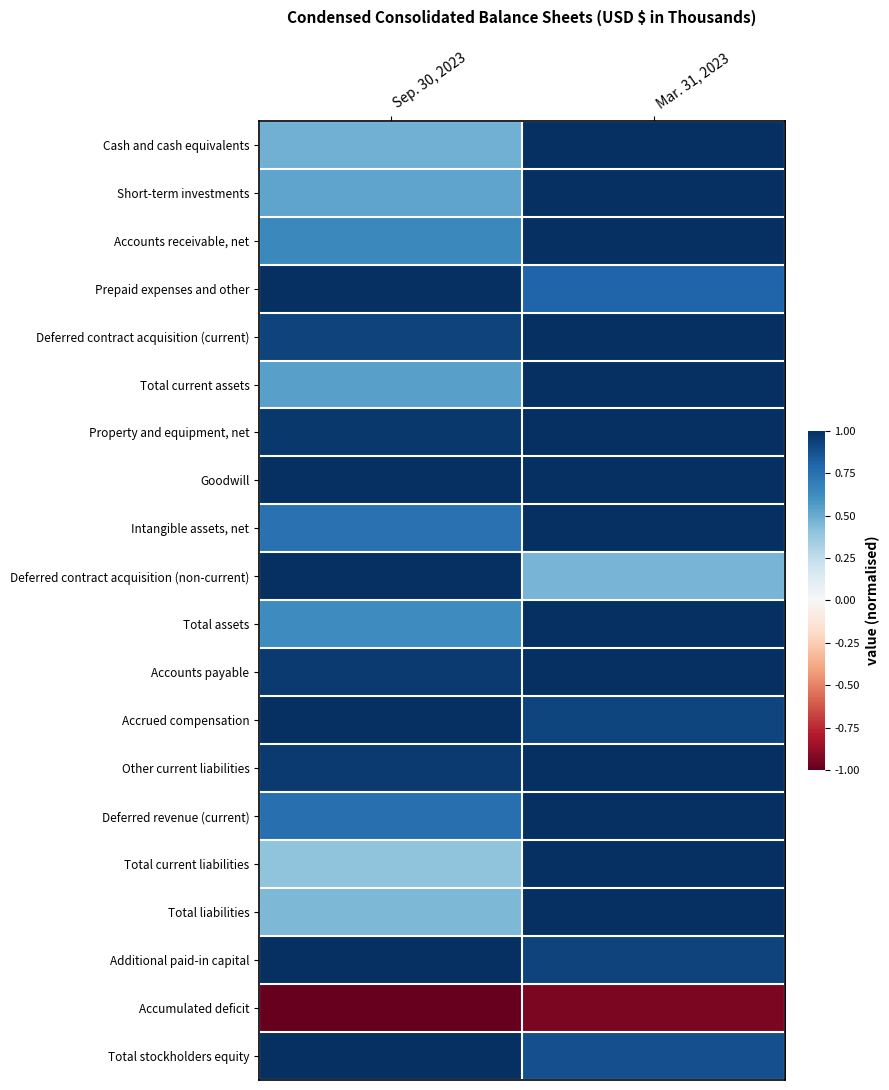

How many distinct data groups are displayed?

20